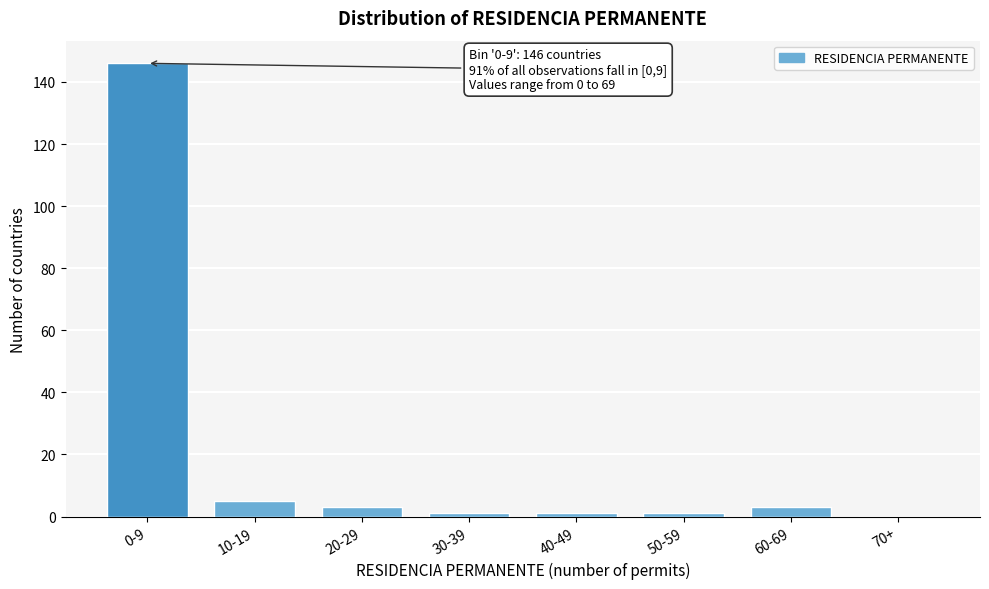

Reading left to right, transcribe all the data shown in this chart.

0-9=146	10-19=5	20-29=3	30-39=1	40-49=1	50-59=1	60-69=3	70+=0